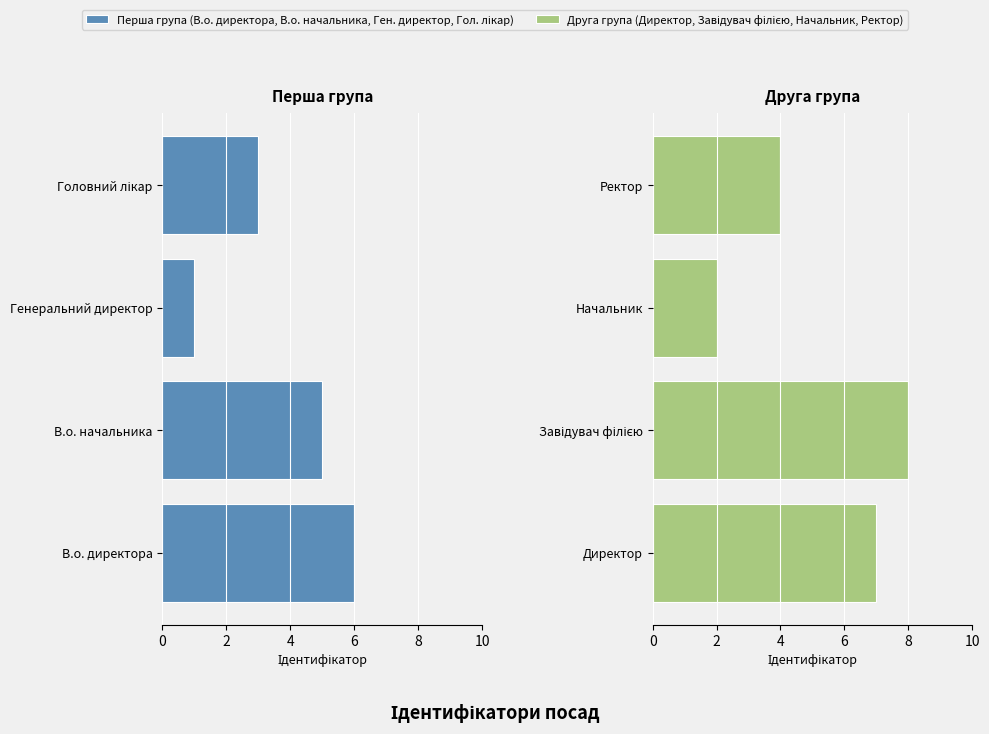

List the series in order of their overall mean, highest first.

Директор / Завідувач філією / Начальник / Ректор, В.о. директора / В.о. начальника / Генеральний директор / Головний лікар